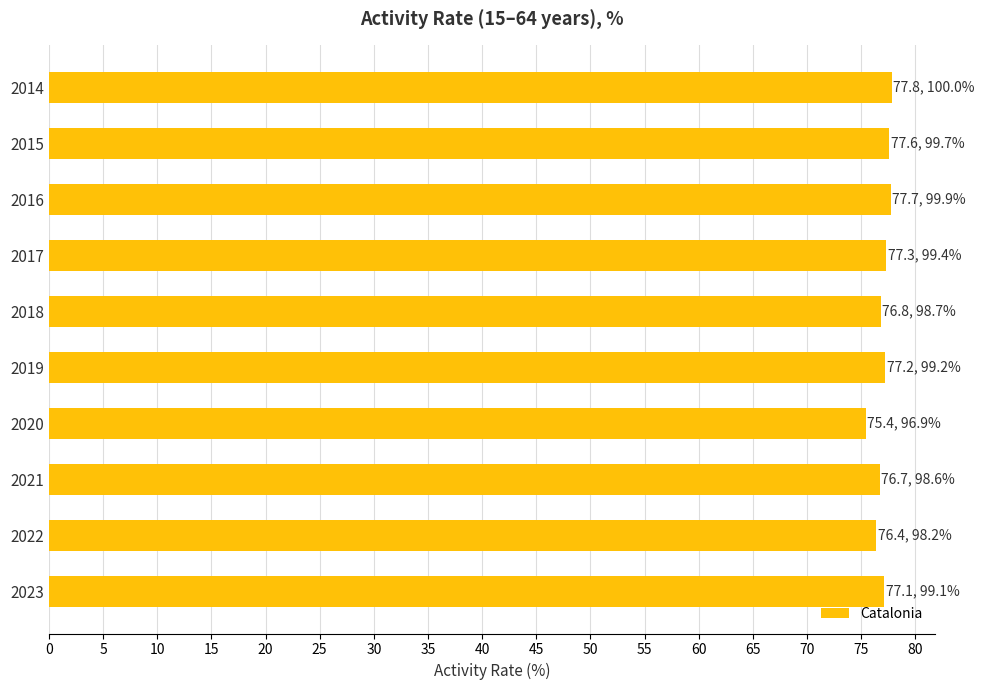

How many bars are there in total?

10